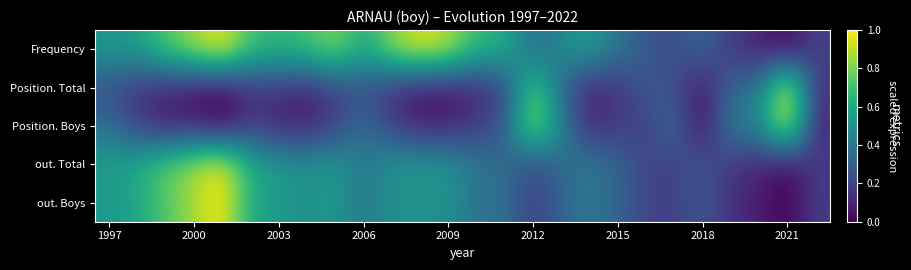

At how many categories does at least one series exceed 0?

26